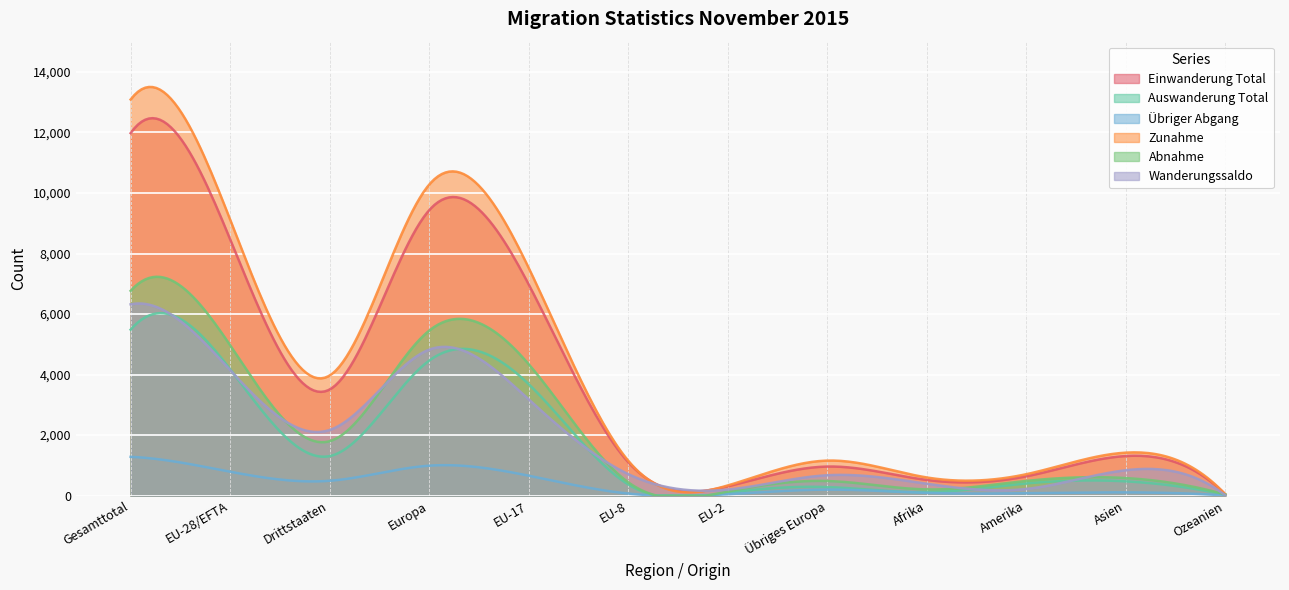

At how many categories does at least one series exceed 695?

9